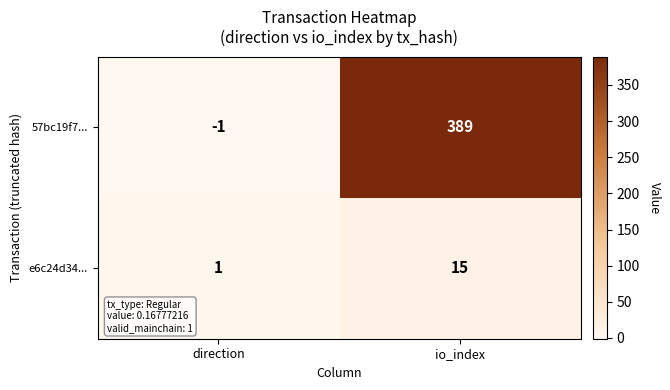

Count the number of categories in the chart.

2